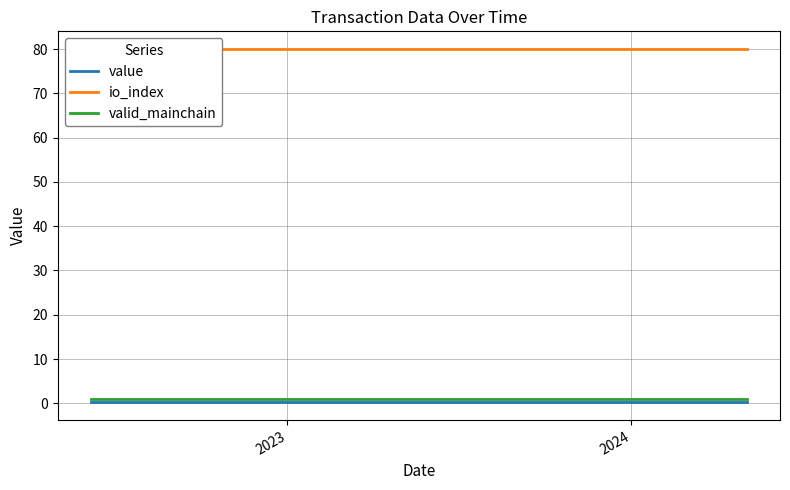

Reading right to left, extract all data points from this chart.

value: 0.2	0.2	0.2	0.2	0.2	0.2	0.2	0.2	0.2	0.2	0.2	0.2	0.2	0.2	0.2	0.2	0.2	0.2	0.2	0.2	0.2	0.2	0.2	0.2
io_index: 80.0	80.0	80.0	80.0	80.0	80.0	80.0	80.0	80.0	80.0	80.0	80.0	80.0	80.0	80.0	80.0	80.0	80.0	80.0	80.0	80.0	80.0	80.0	80.0
valid_mainchain: 1.0	1.0	1.0	1.0	1.0	1.0	1.0	1.0	1.0	1.0	1.0	1.0	1.0	1.0	1.0	1.0	1.0	1.0	1.0	1.0	1.0	1.0	1.0	1.0